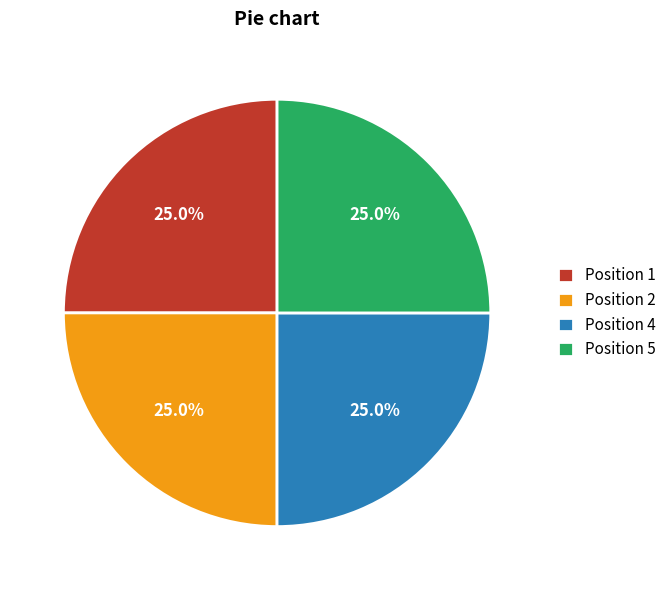

True or false: Position 1 accounts for 33% of the total.

False